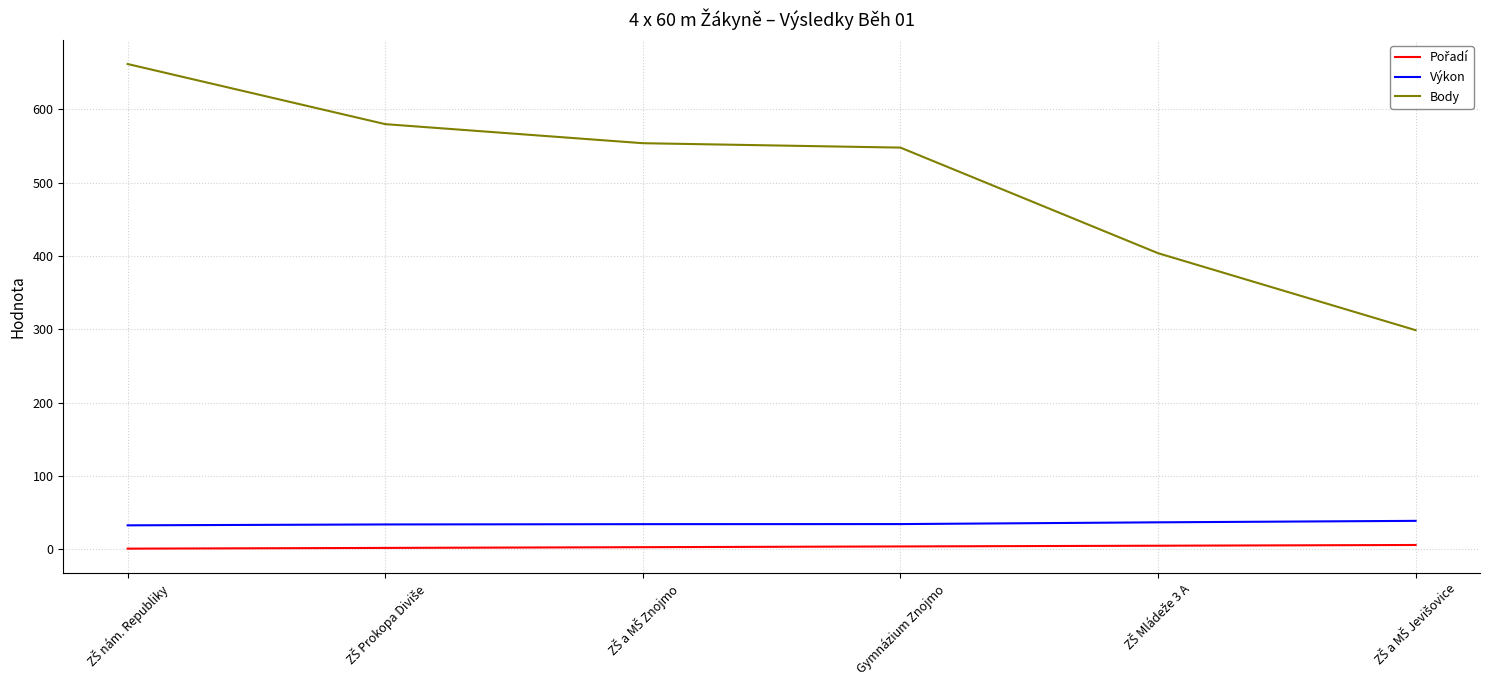

Does the chart have visible grid lines?

Yes